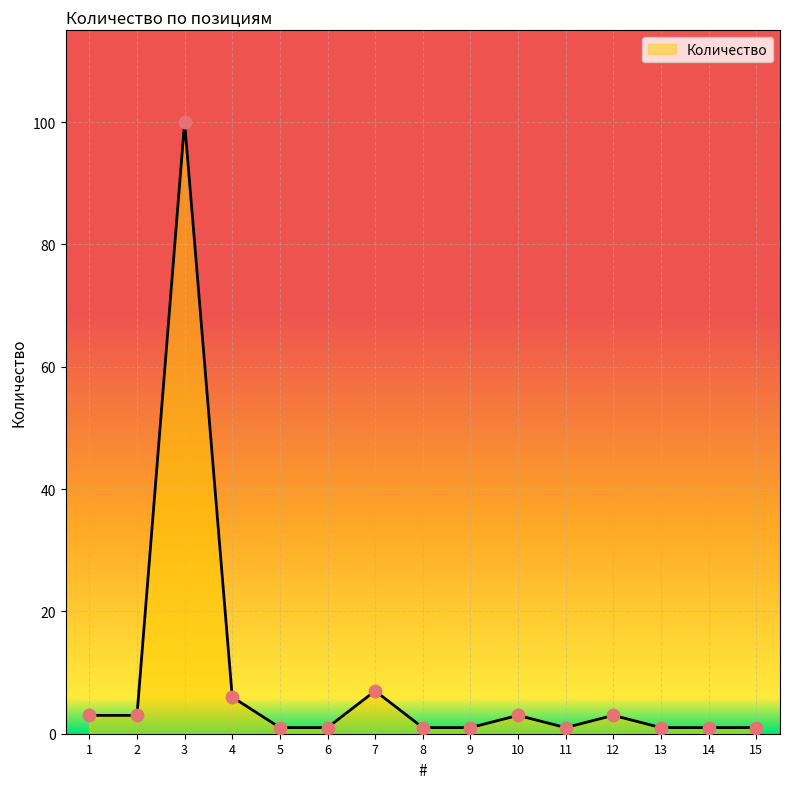

Approximately how many times larger is the value at 2 compared to 8?

3.0